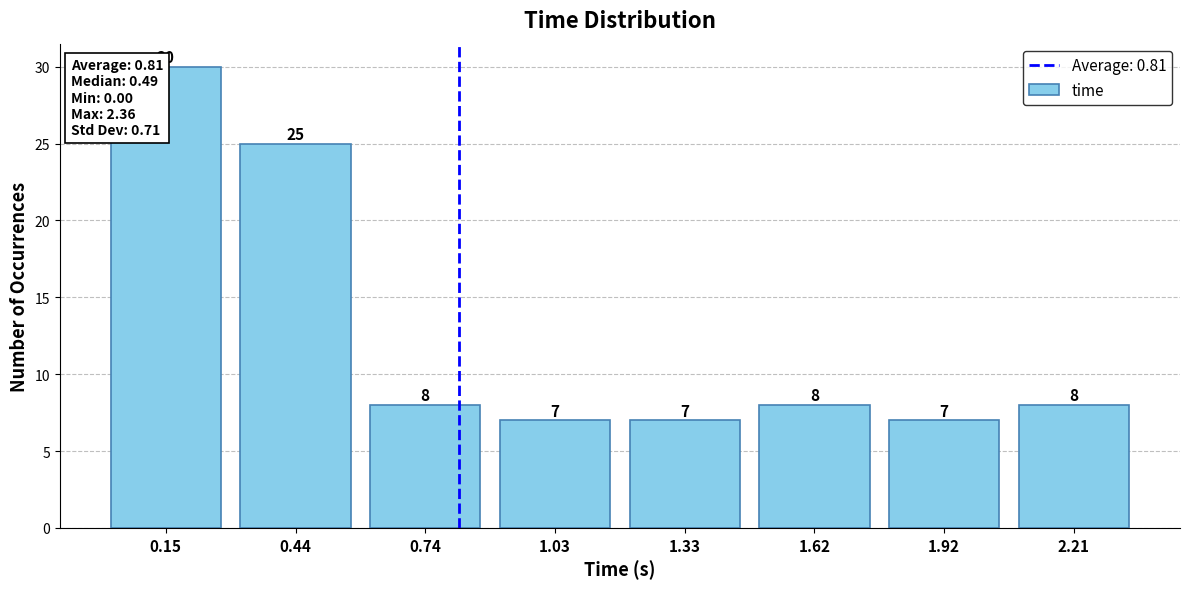

Reading left to right, list every bar in this chart as the range it spans on the x-axis followed by its height. The bar edges are not printed on the chart, so give them approximately, as read against the axis.

0.000 to 0.295: 30
0.295 to 0.590: 25
0.590 to 0.885: 8
0.885 to 1.180: 7
1.180 to 1.475: 7
1.475 to 1.770: 8
1.770 to 2.065: 7
2.065 to 2.360: 8